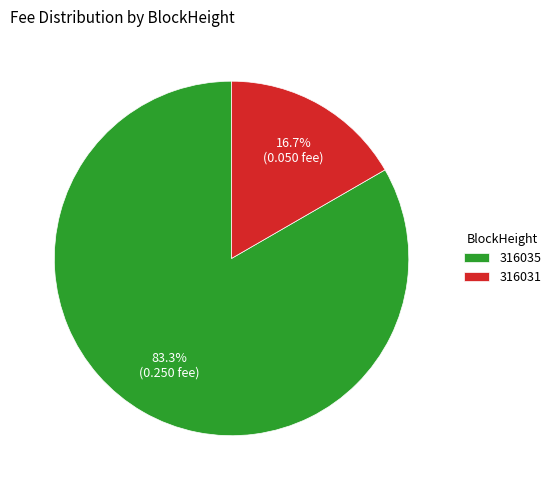

The 316031 slice represents 99% of the pie. True or false?

False